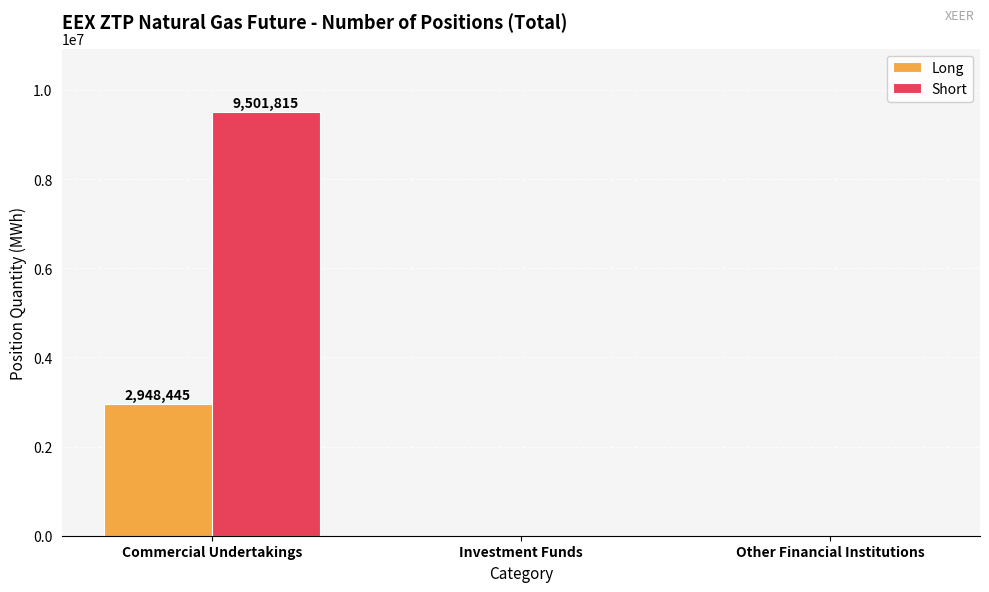

What is the average value of the Short series?

3167272